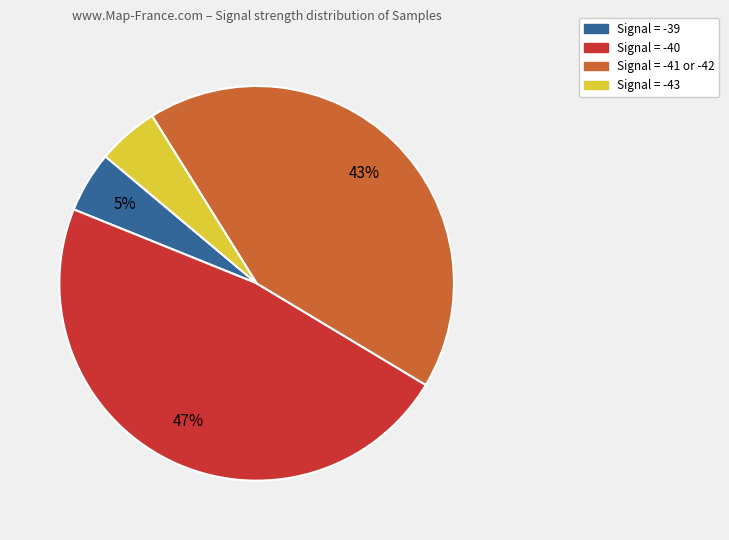

Is there any slice that represents more than half of the pie?

No